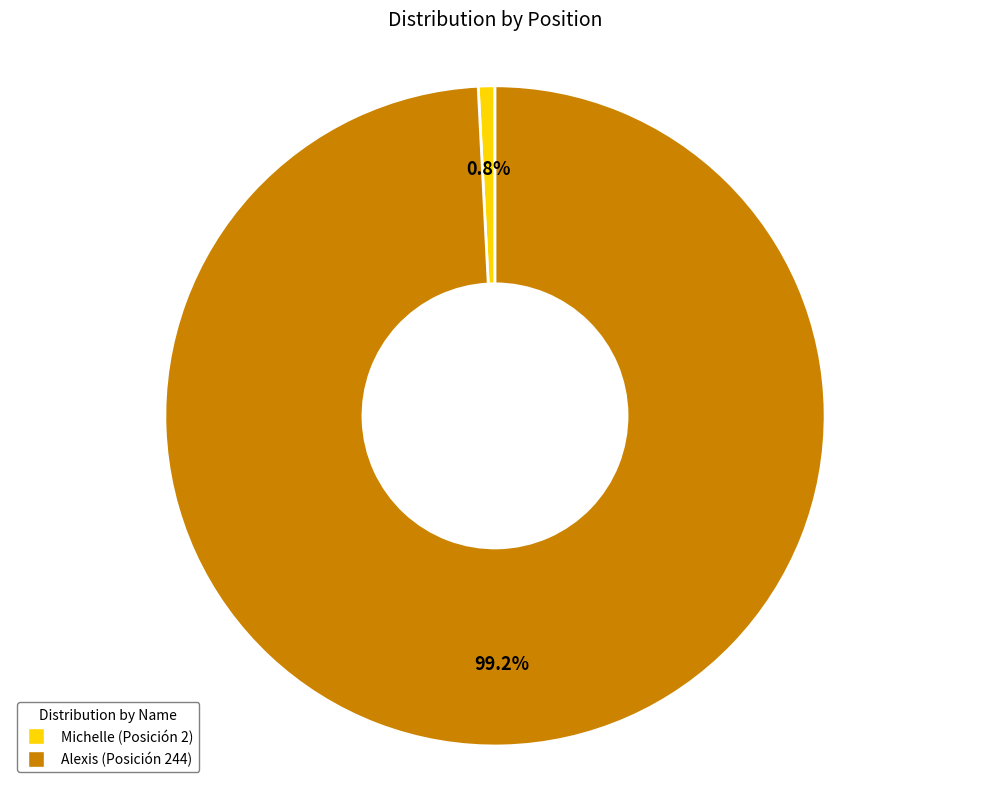

Which slice is the largest?

Alexis